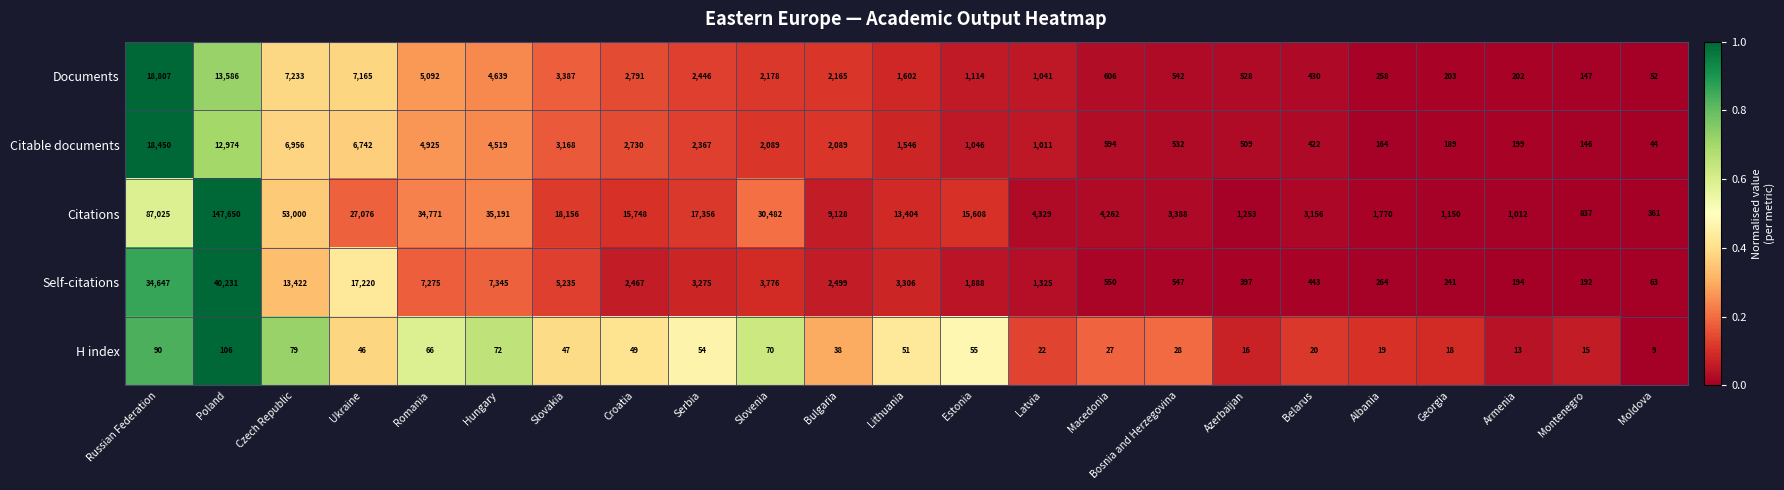

True or false: Citable documents has a value of 962 at Macedonia.

False